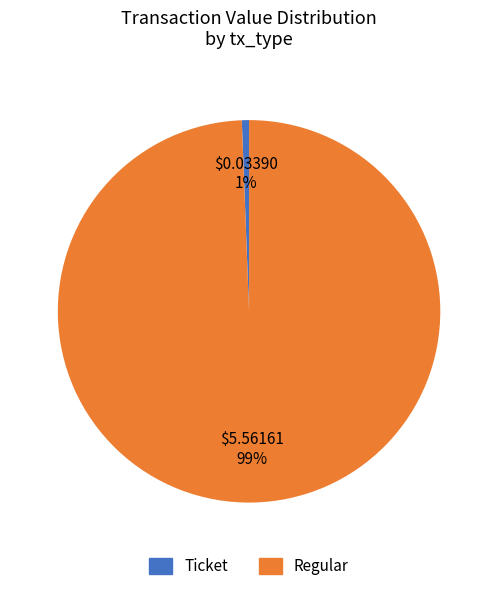

How many slices are in this pie chart?

2